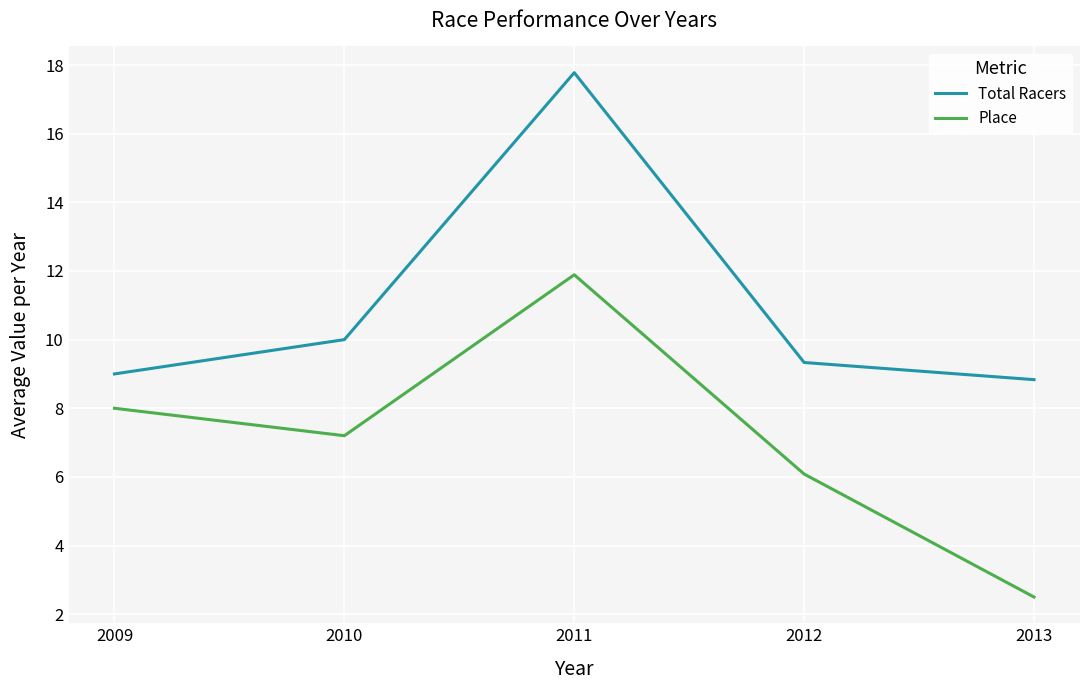

How many series are shown in this chart?

2